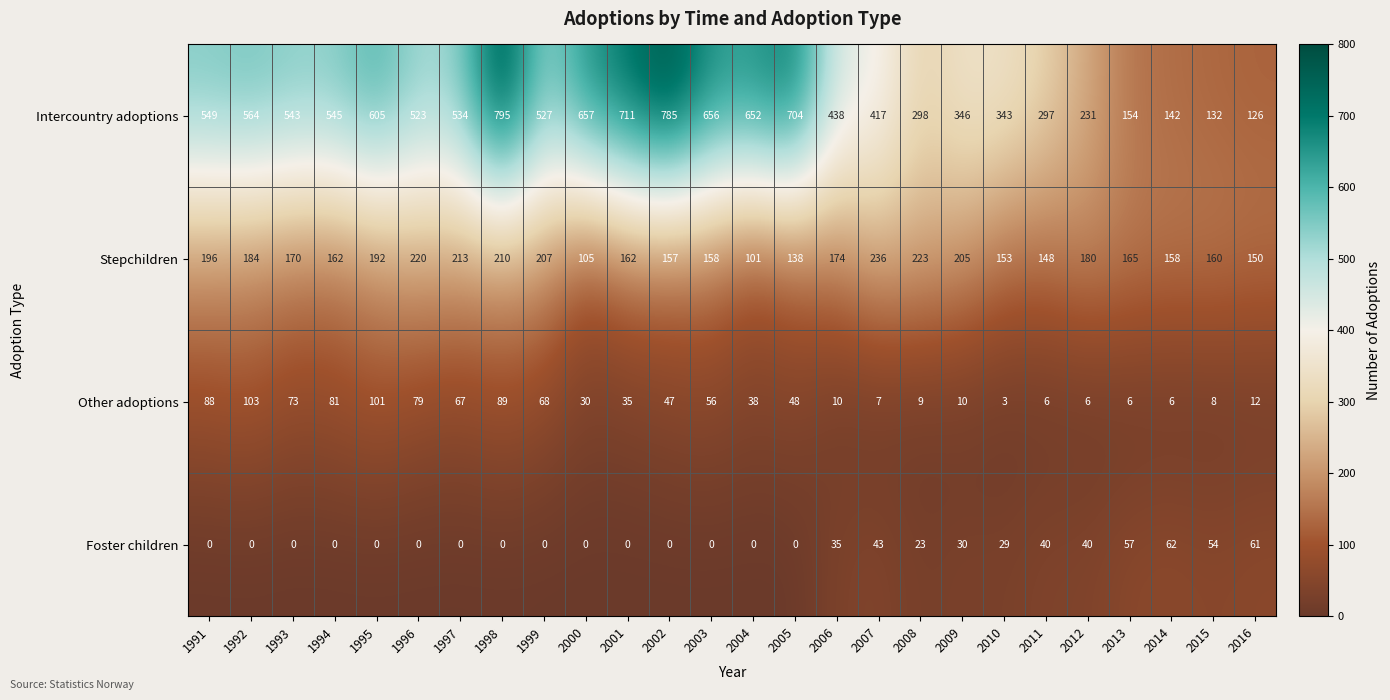

Which series changed the most between 2008 and 2012?

Intercountry adoptions